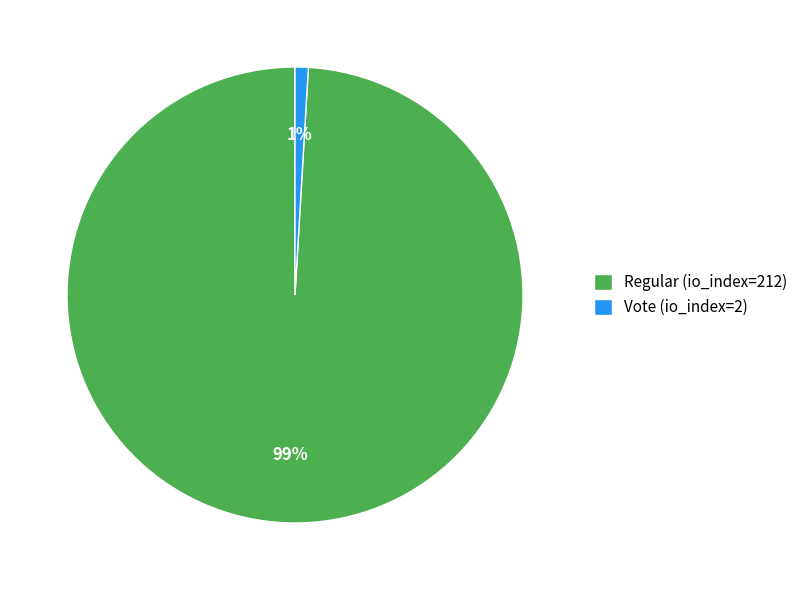

Count the number of slices in the pie.

2